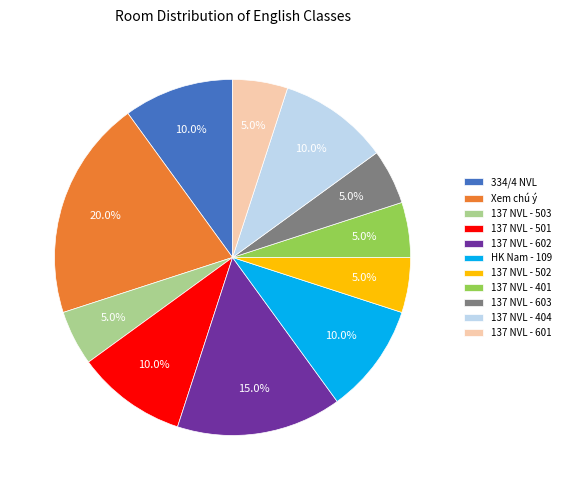

Combined, what portion of the pie is 137 NVL - 502 and 137 NVL - 501?

15.0%